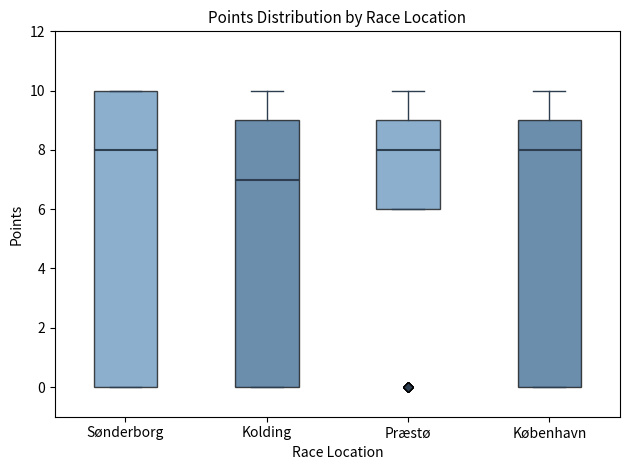

Where does the median line of the box for Præstø sit on the y-axis? The values are not printed on the chart, so give them approximately, as read against the axis.

8